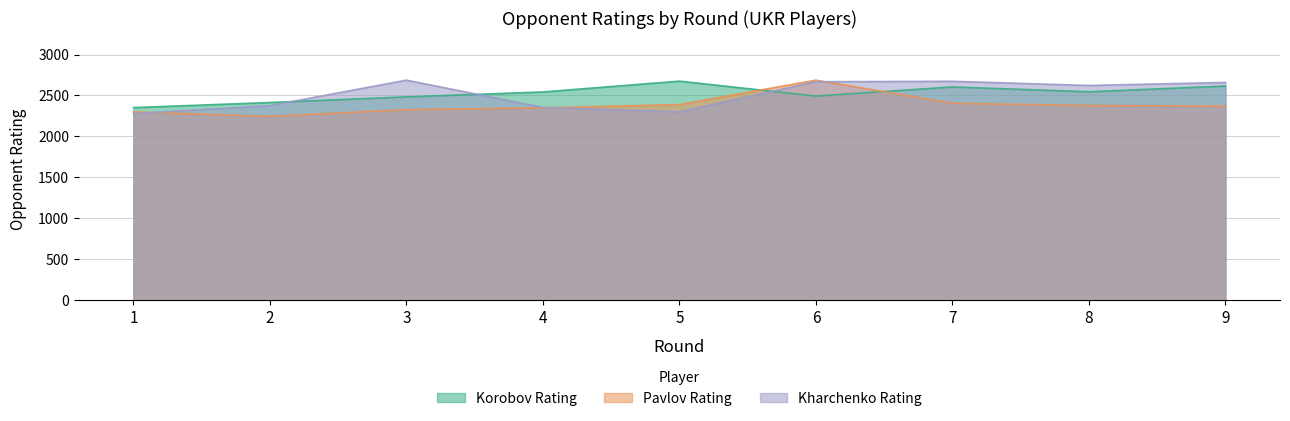

List the series in order of their peak value, highest first.

Pavlov Rating, Kharchenko Rating, Korobov Rating